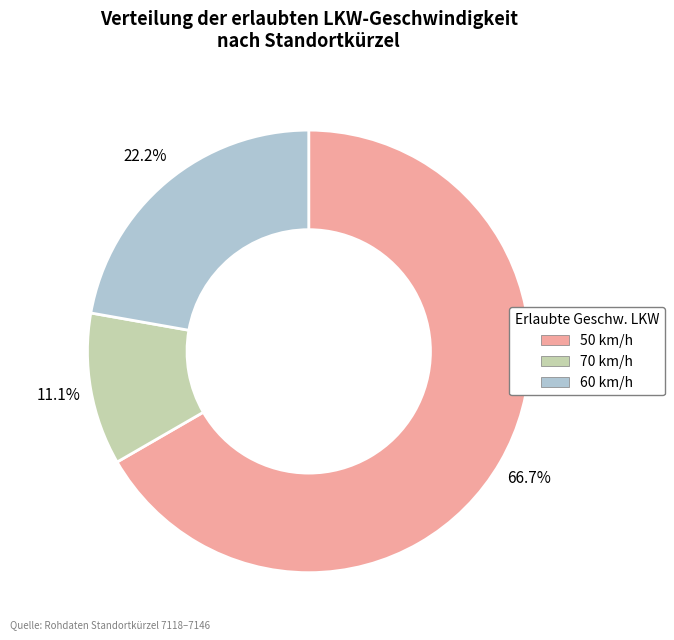

Does any single category account for the majority?

Yes